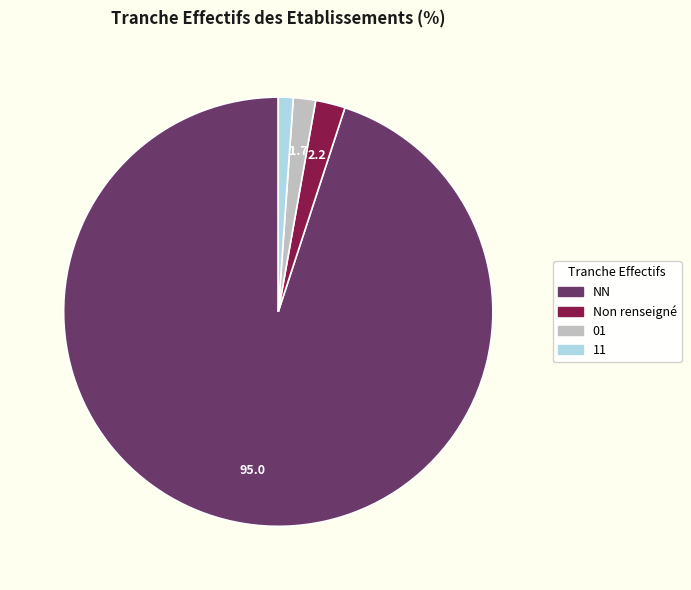

Which category has the biggest portion of the pie?

NN